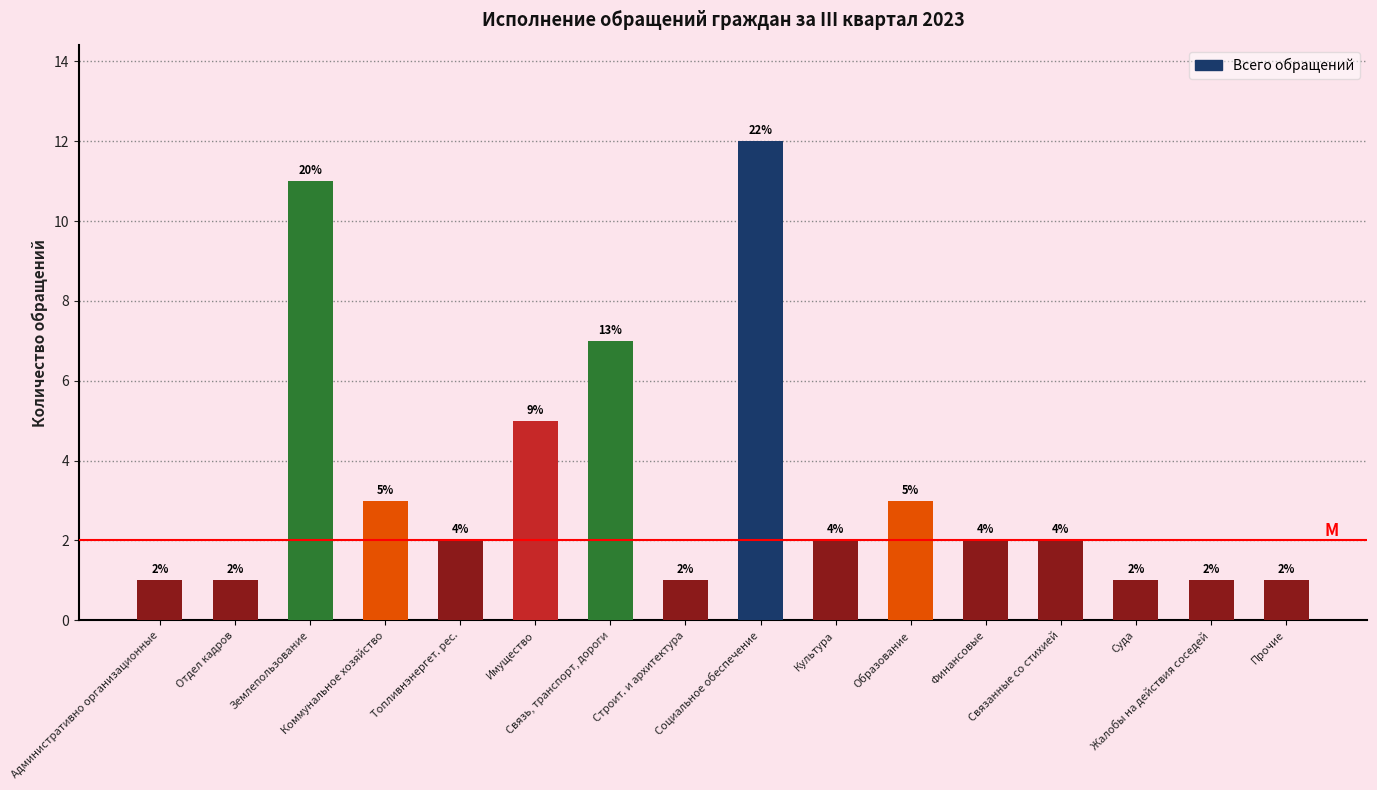

What value does the data have at Социальное обеспечение, to the nearest 5?

10